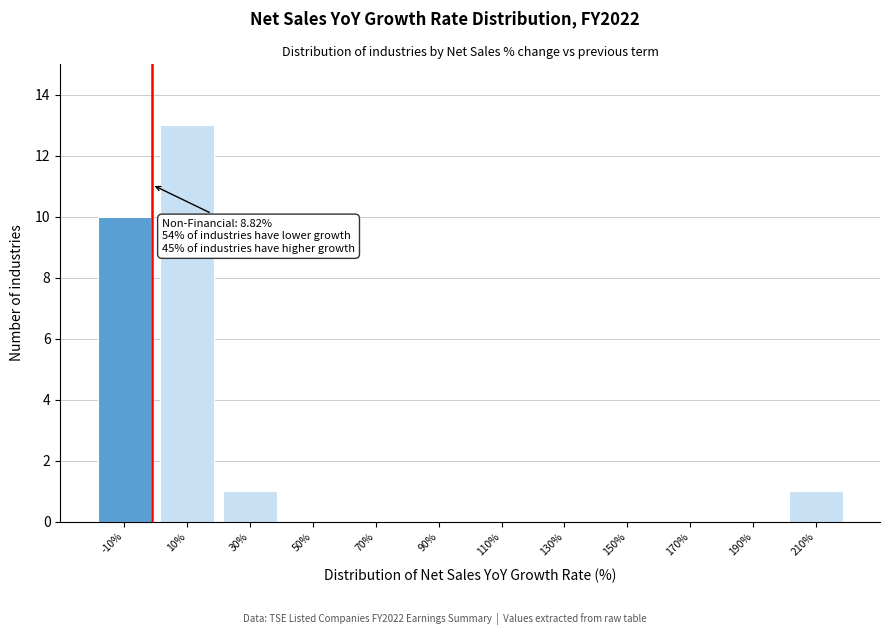

Reading left to right, transcribe all the data shown in this chart.

-10%=10	10%=13	30%=1	50%=0	70%=0	90%=0	110%=0	130%=0	150%=0	170%=0	190%=0	210%=1